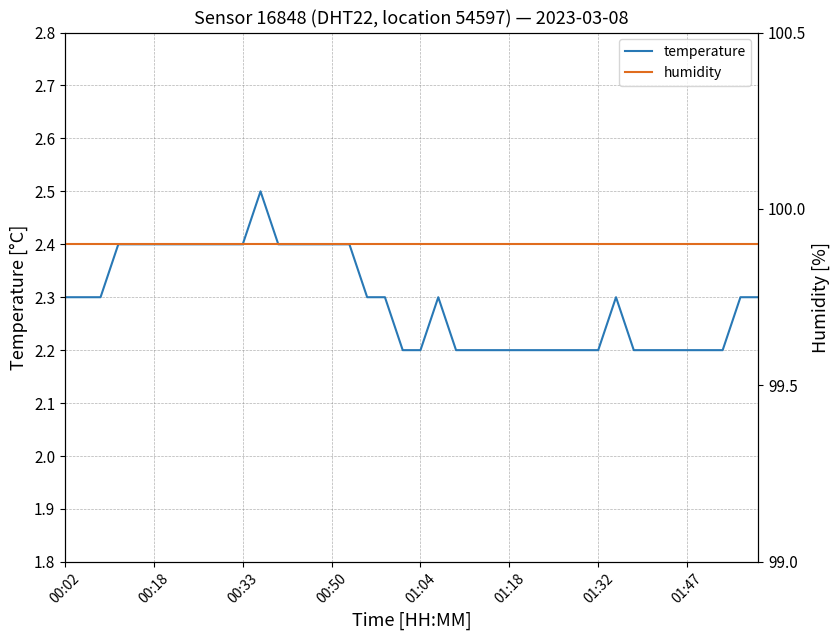

At which category does the chart reach its minimum across all series?

19